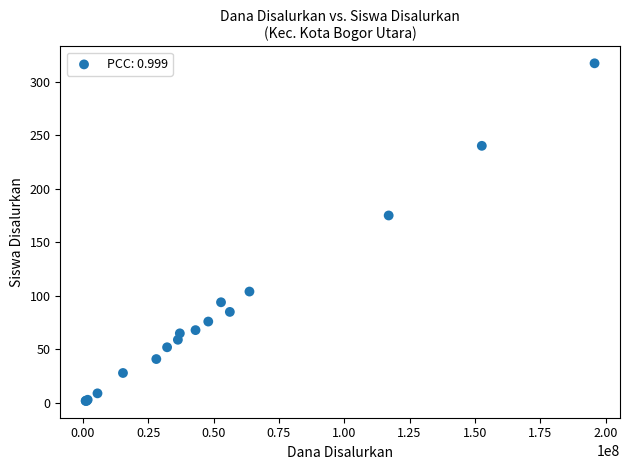

What Y value in the scatter plot is closest to 159?

175